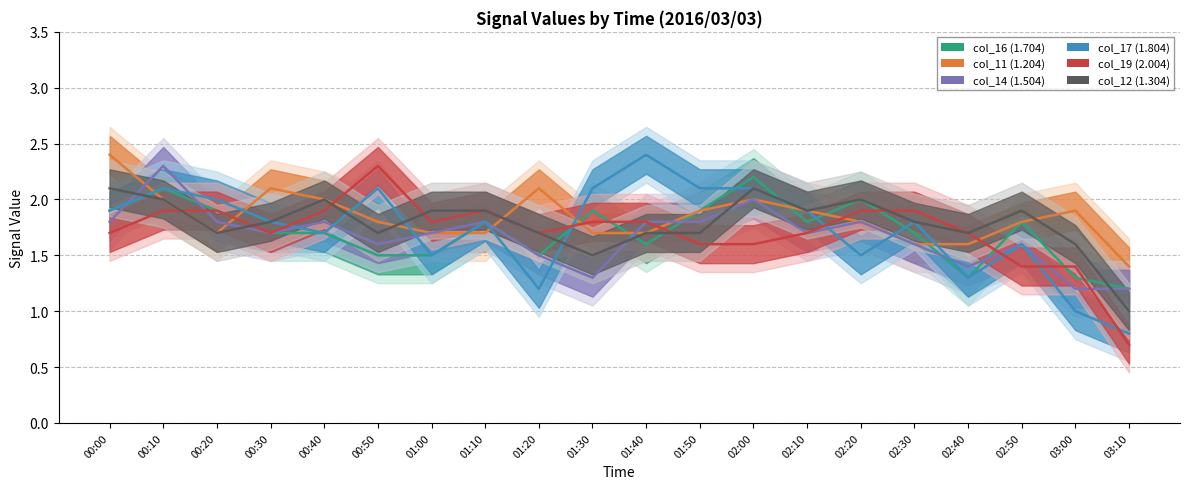

True or false: col_16 (1.704) has more than 1 points higher than both neighbors.

True